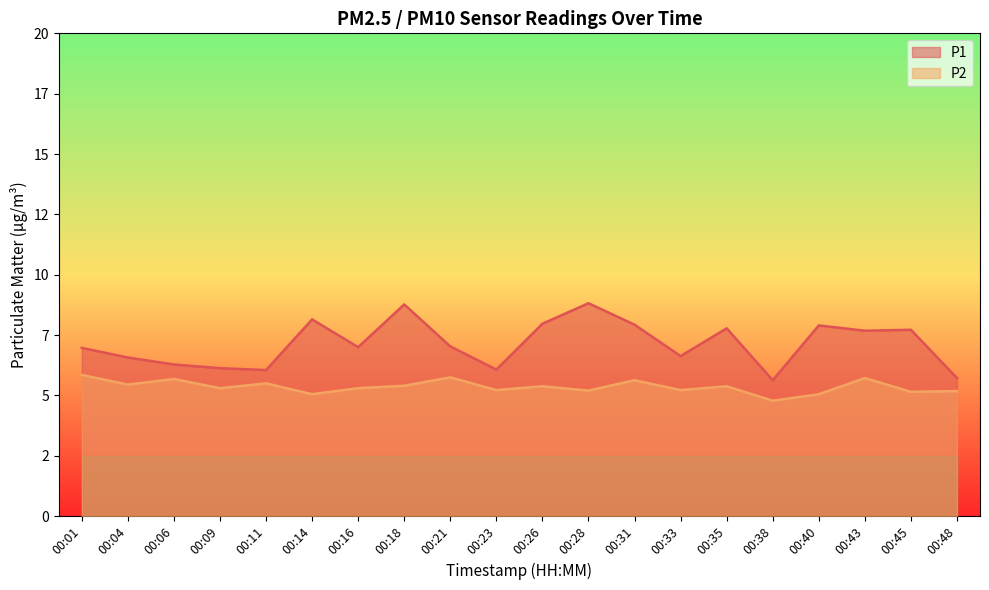

Which category has the lowest value in the P1 series?

00:38